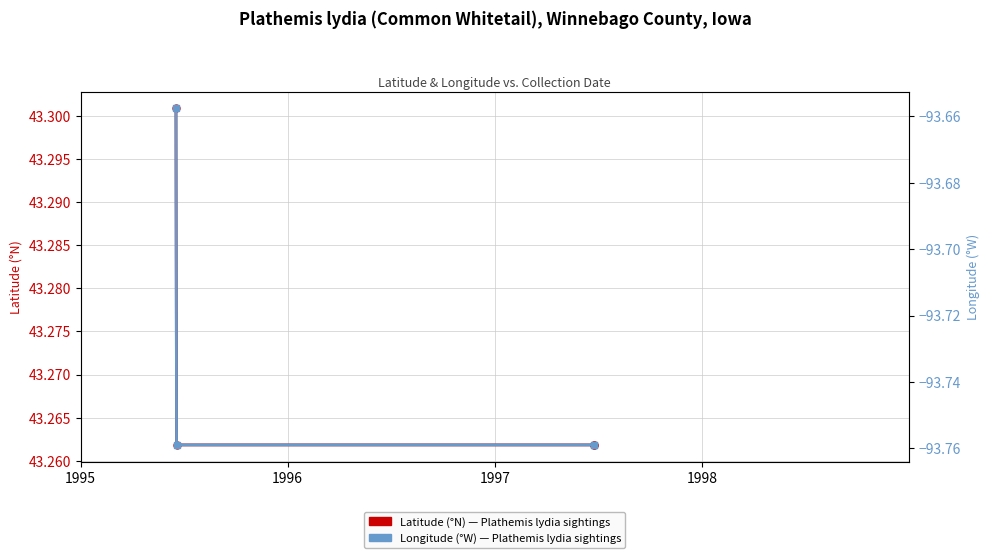

At which label is Latitude closest to 43?

1996